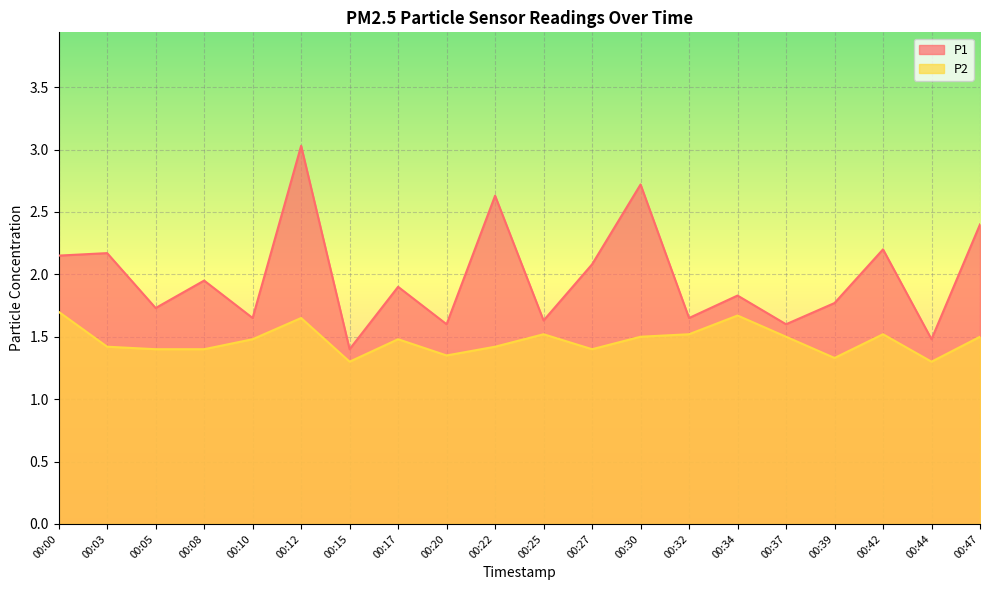

Which label corresponds to the largest value in the chart?

00:12